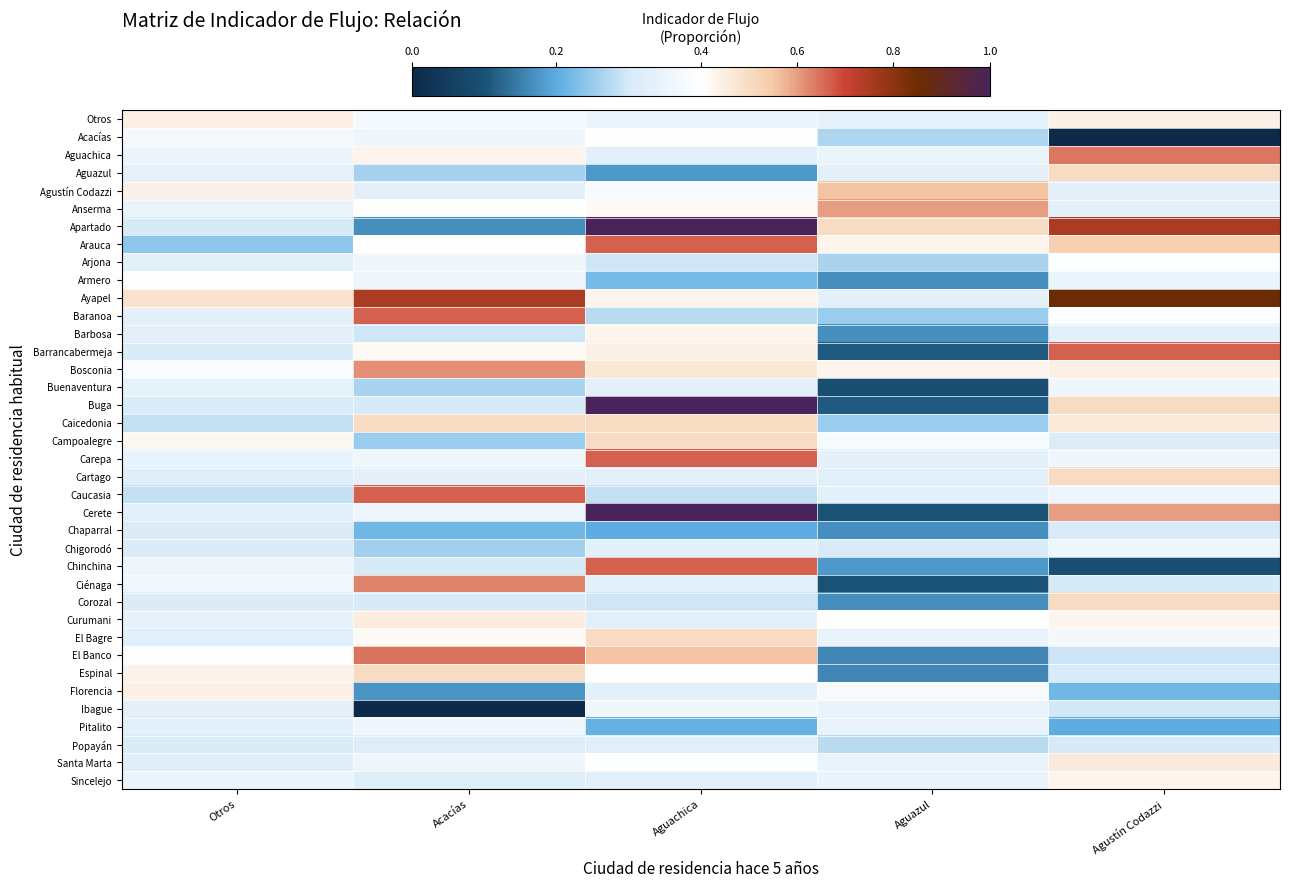

Which series has the largest total across all categories?

Apartado